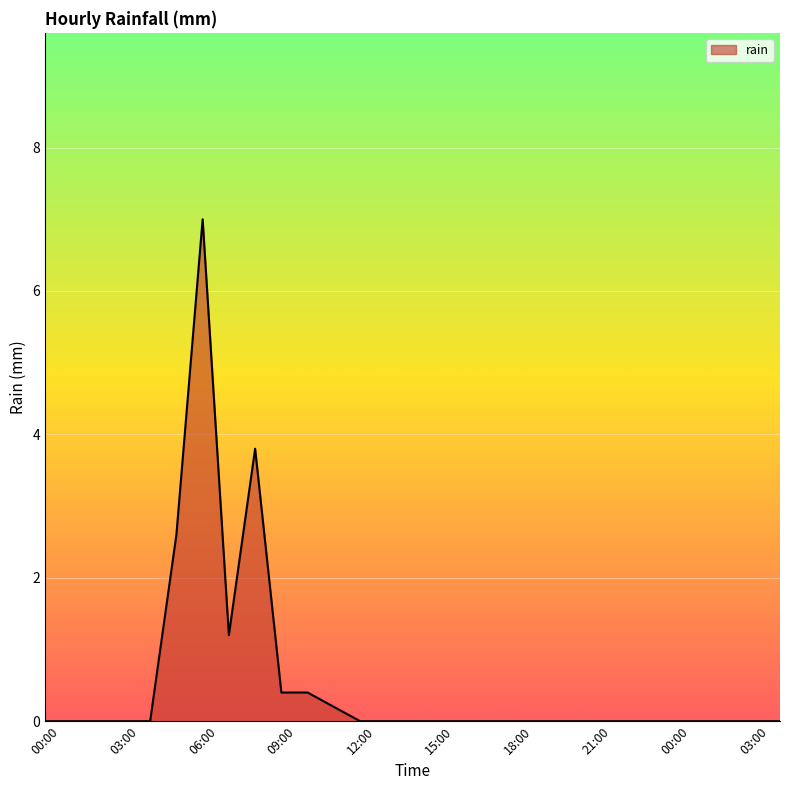

What is the sum of all values?

15.6